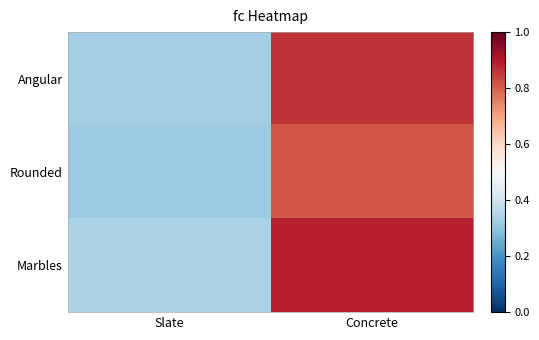

Between Slate and Concrete, which series saw the biggest shift?

Marbles